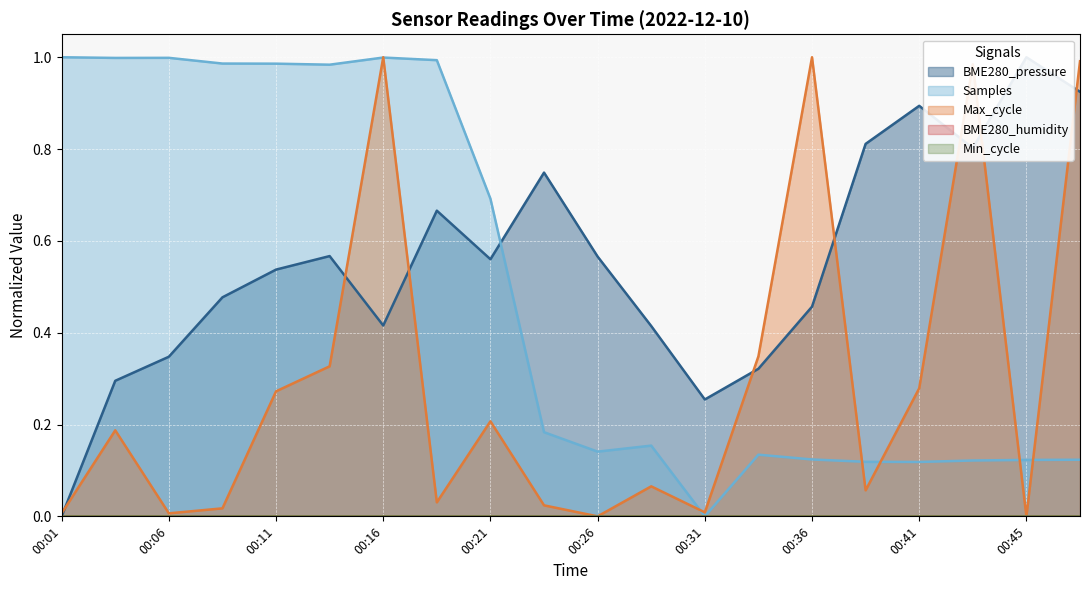

What is the value of the Samples point at the 1st from the left?

1.0